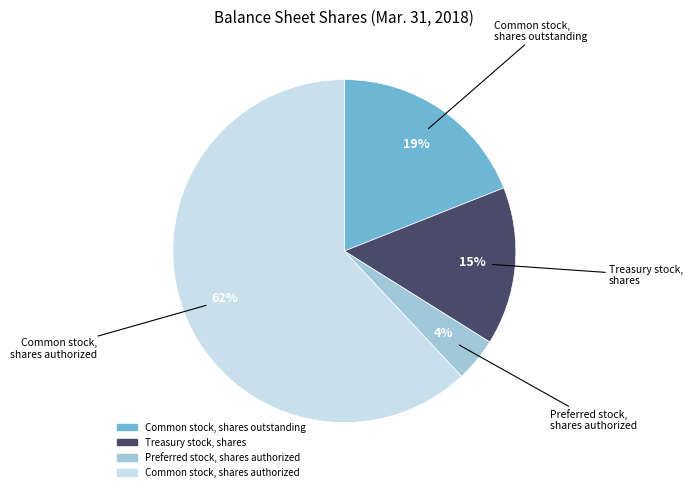

Is it true that Treasury stock, shares is 15% of the pie?

True